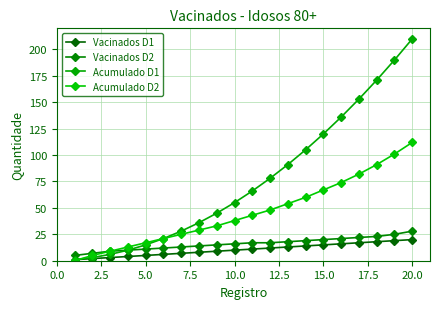

True or false: Vacinados D1 and Acumulado D1 intersect in this chart.

False